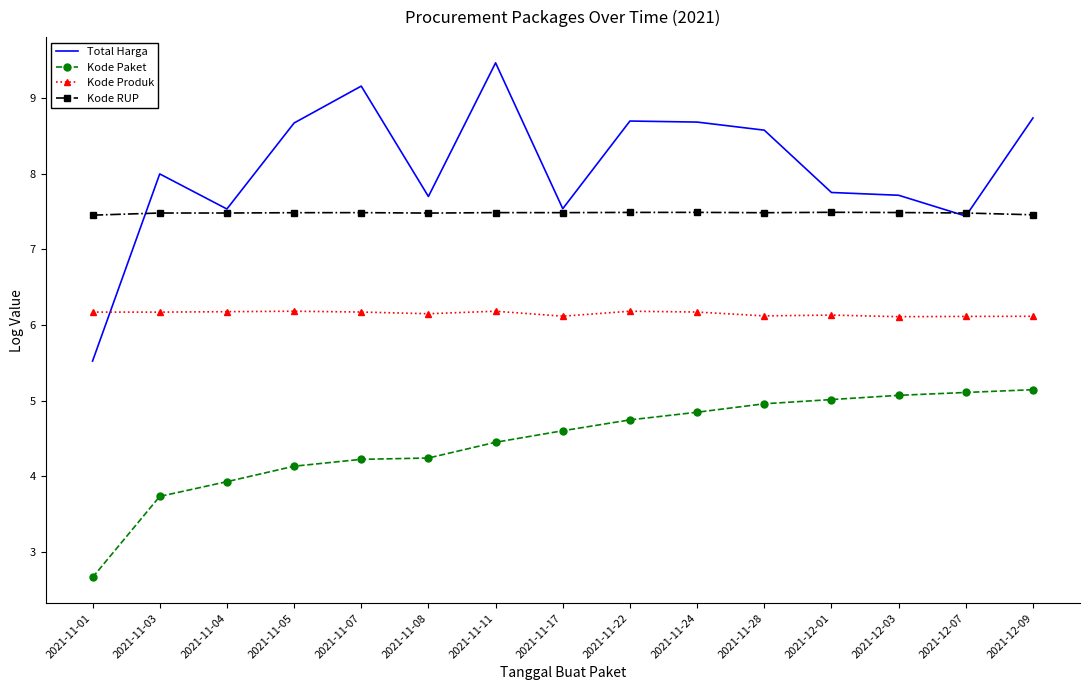

What is the difference between the highest and lowest values at 2021-11-24?

3.8